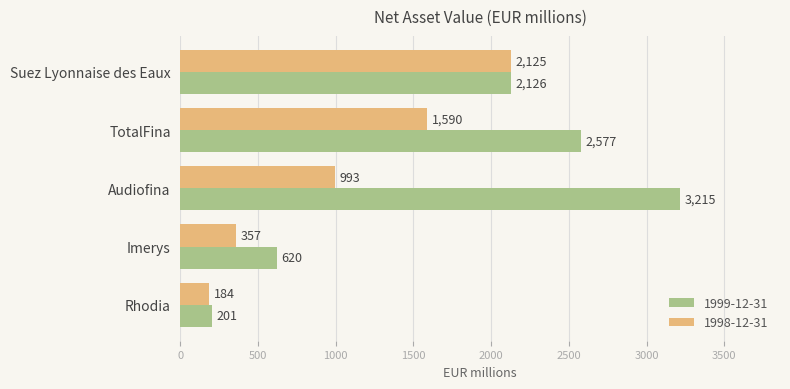

What is the difference between the 1998-12-31 values at Rhodia and Imerys?

173